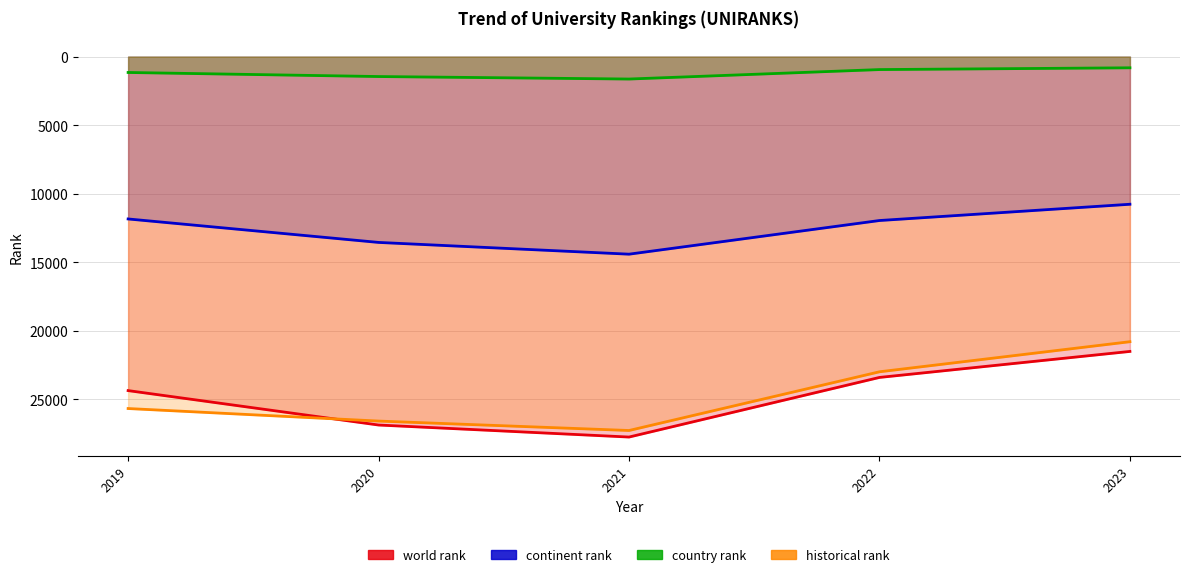

How many interior local peaks does the country rank series have?

1